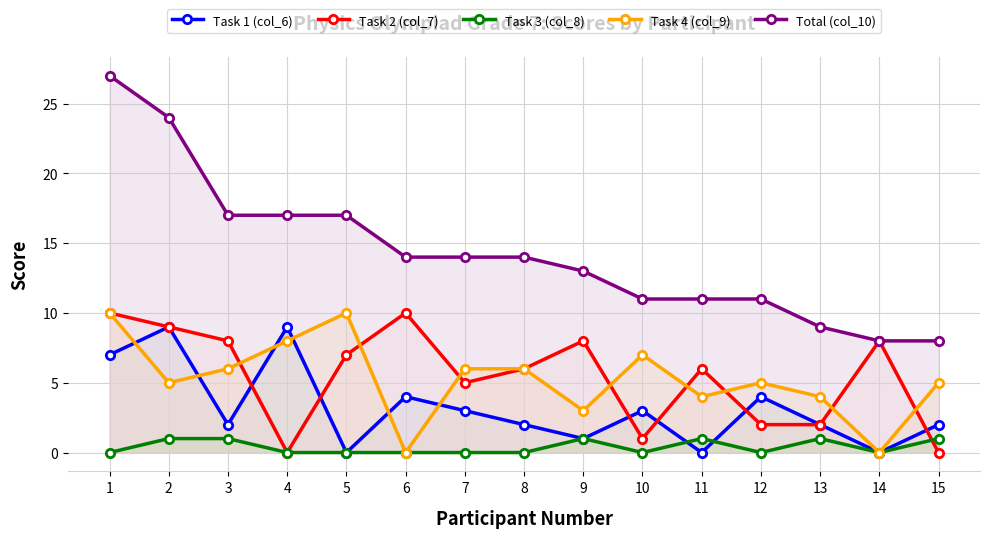

Rank the series at 14 from highest to lowest value.

Task 2 (col_7), Total (col_10), Task 1 (col_6), Task 3 (col_8), Task 4 (col_9)